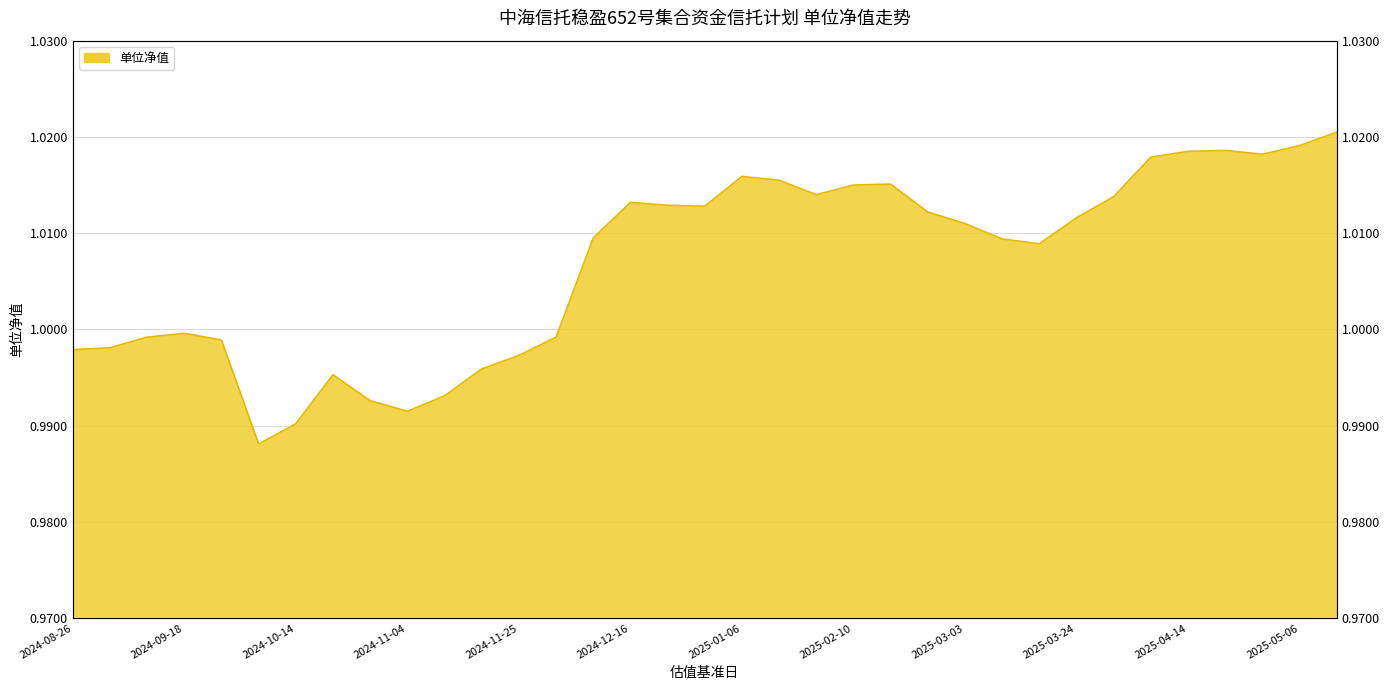

What is the value of the 4th point from the left?

1.0